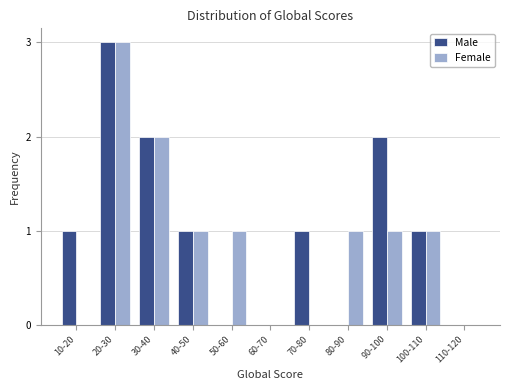

Reading left to right, list all the values displayed in this chart.

Male: 10-20=1	20-30=3	30-40=2	40-50=1	50-60=0	60-70=0	70-80=1	80-90=0	90-100=2	100-110=1	110-120=0
Female: 10-20=0	20-30=3	30-40=2	40-50=1	50-60=1	60-70=0	70-80=0	80-90=1	90-100=1	100-110=1	110-120=0